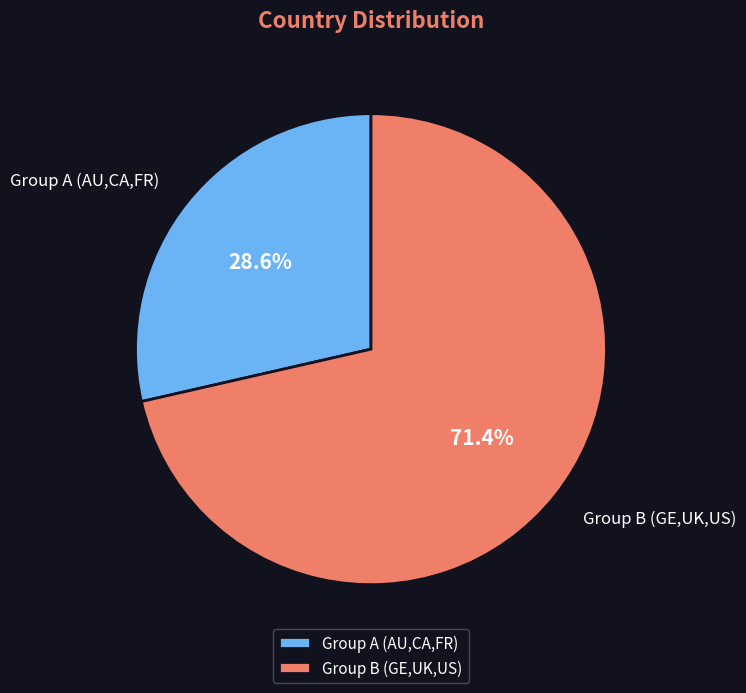

Approximately how many times larger is the value at Group A (AU,CA,FR) compared to Group B (GE,UK,US)?

0.4